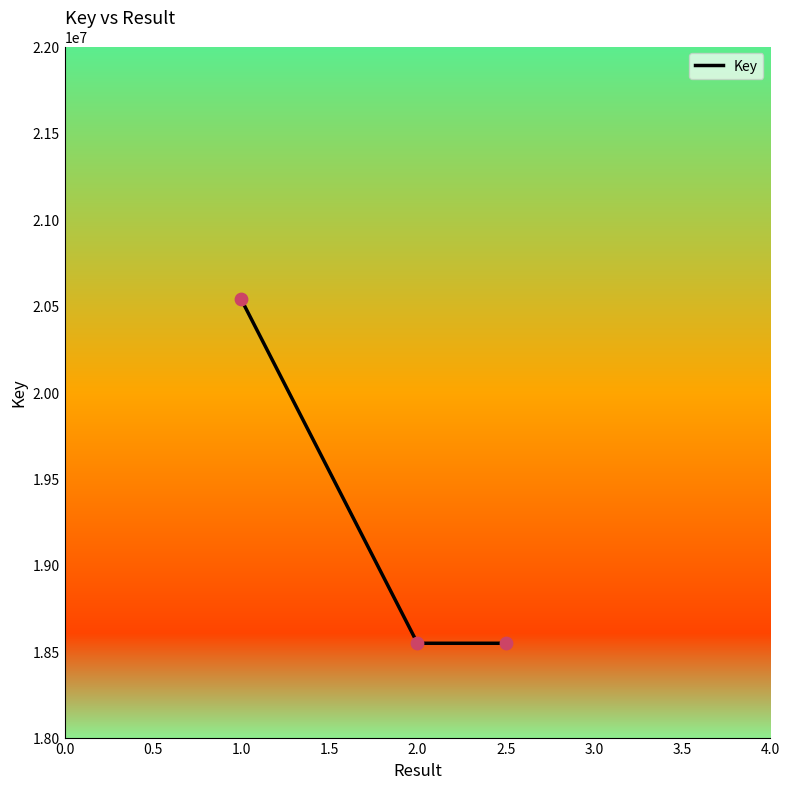

What is the change in value from 1.0 to 2.5?

-1993315